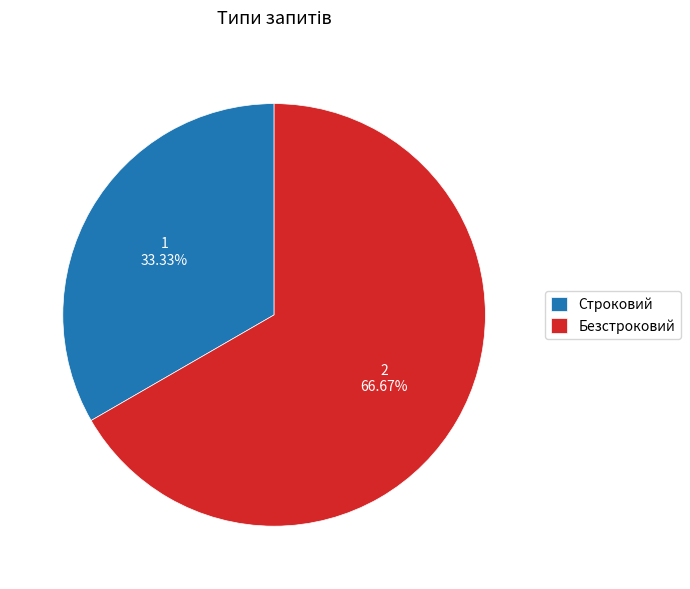

Is there a majority slice in this chart?

Yes